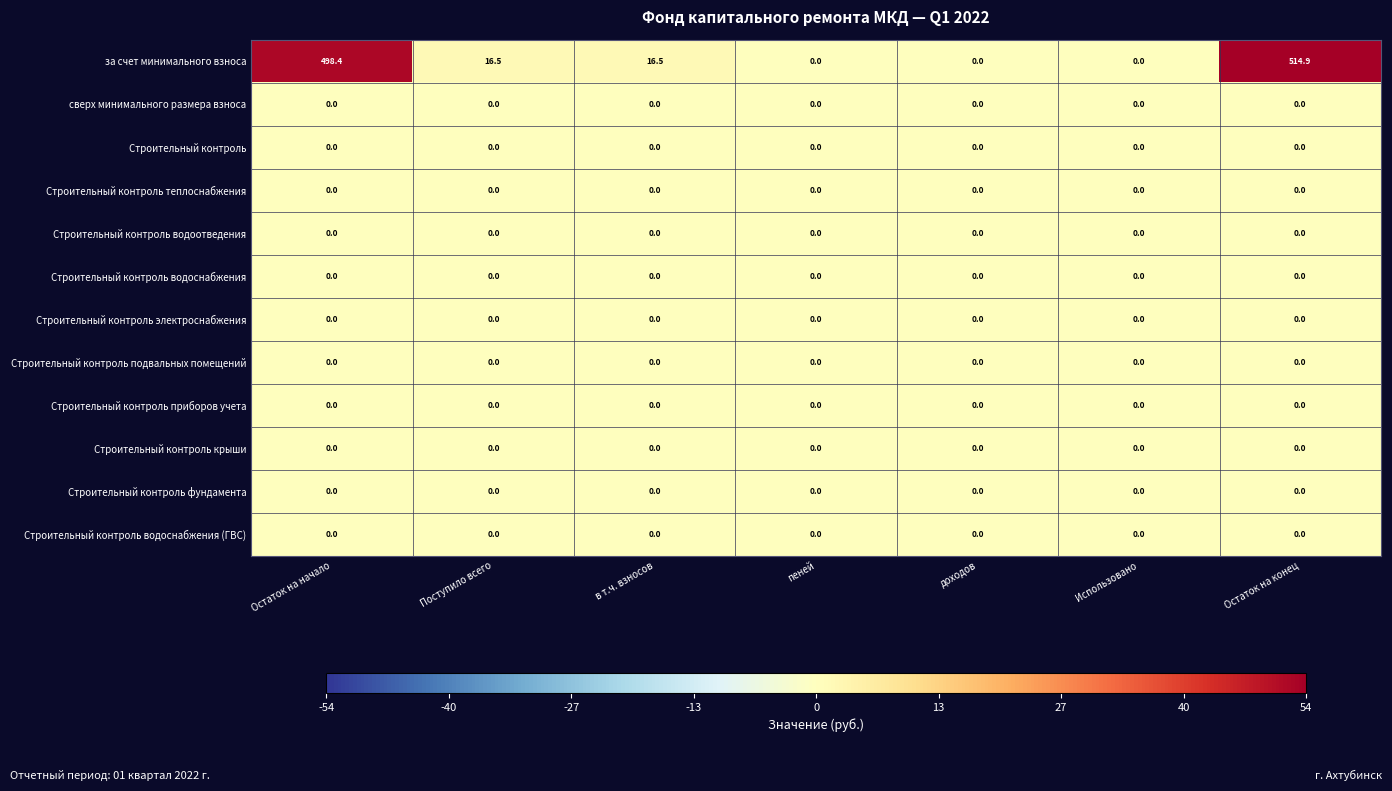

True or false: Строительный контроль водоснабжения has a value of 0.0 at пеней.

True